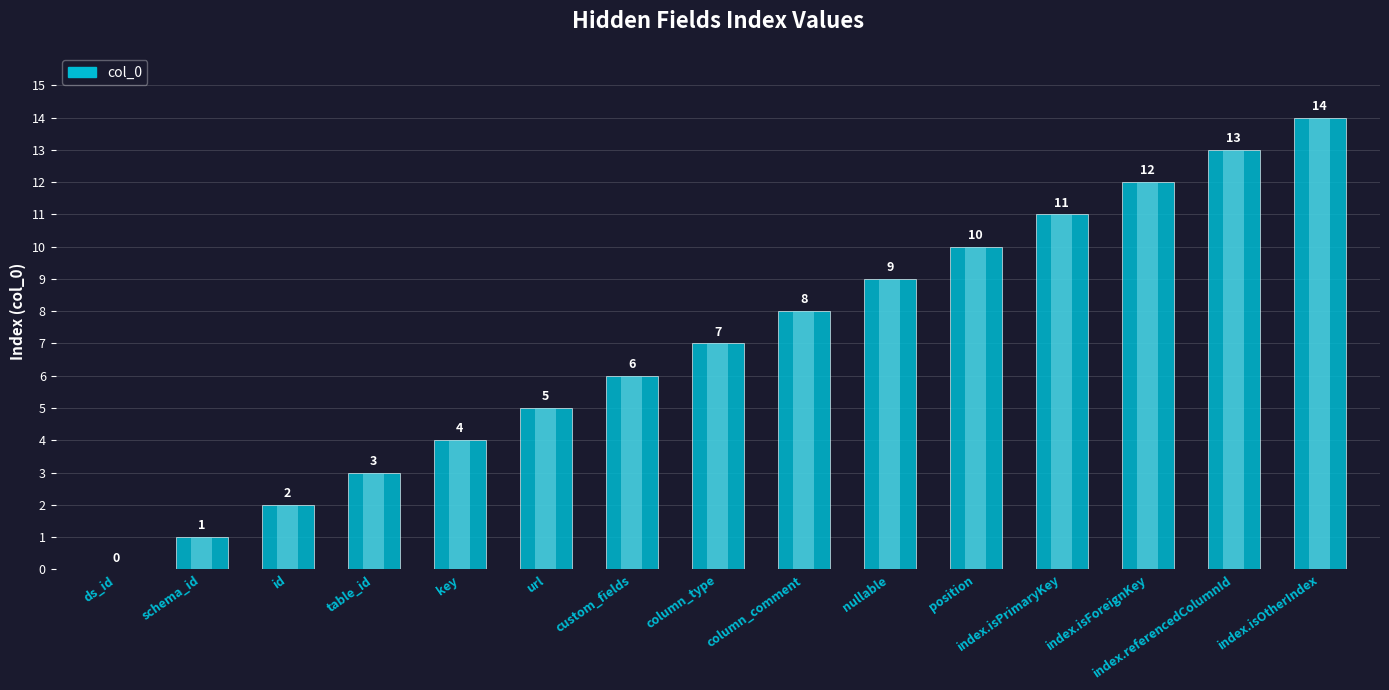

How many values are above zero?

14